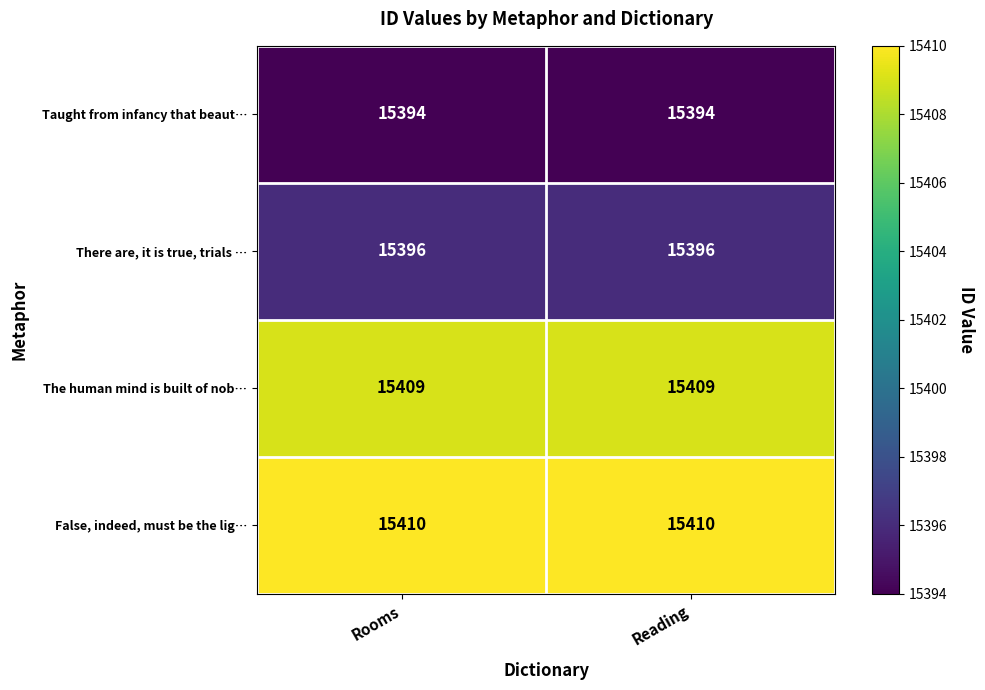

What is the average value of the Taught from infancy that beaut… series?

15394